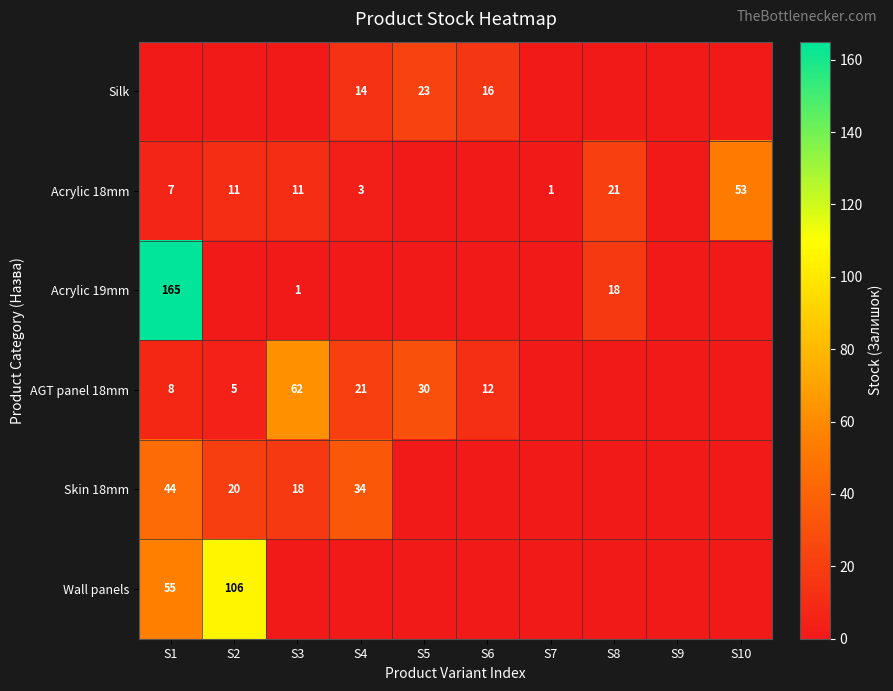

Is the value of Acrylic 18mm at S7 greater than the value of AGT panel 18mm at S3?

No